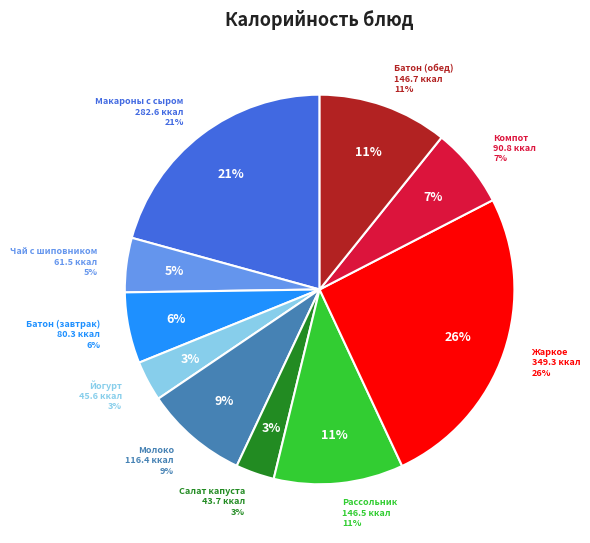

Does МОЛОКО represent more than half of the total?

No